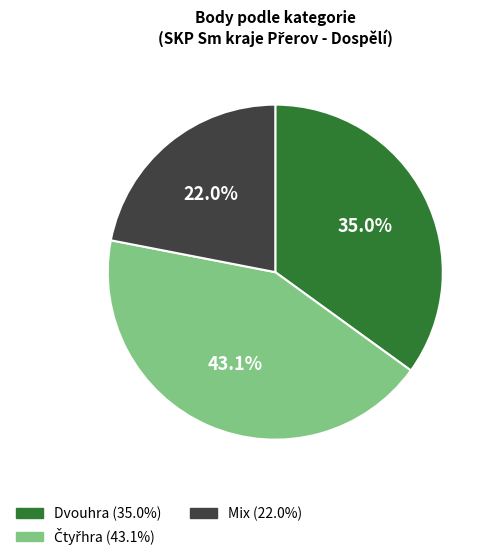

Is there a majority slice in this chart?

No